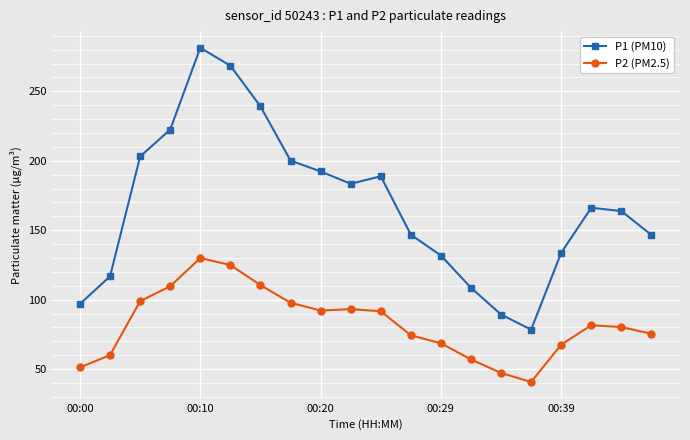

Which series has the largest total across all categories?

P1 (PM10)